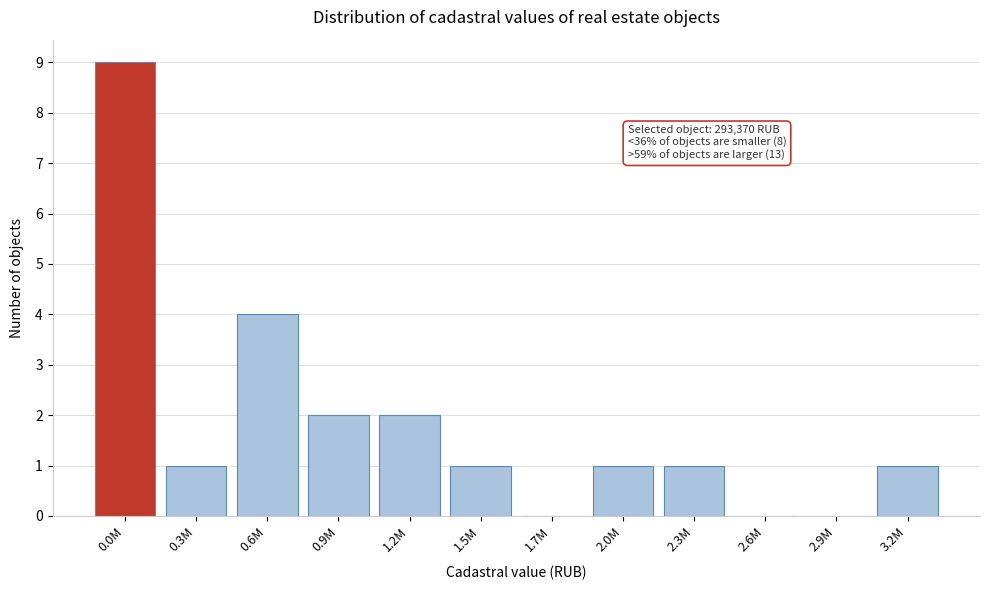

Reading left to right, extract all data points from this chart.

0.0M=9	0.3M=1	0.6M=4	0.9M=2	1.2M=2	1.5M=1	1.7M=0	2.0M=1	2.3M=1	2.6M=0	2.9M=0	3.2M=1